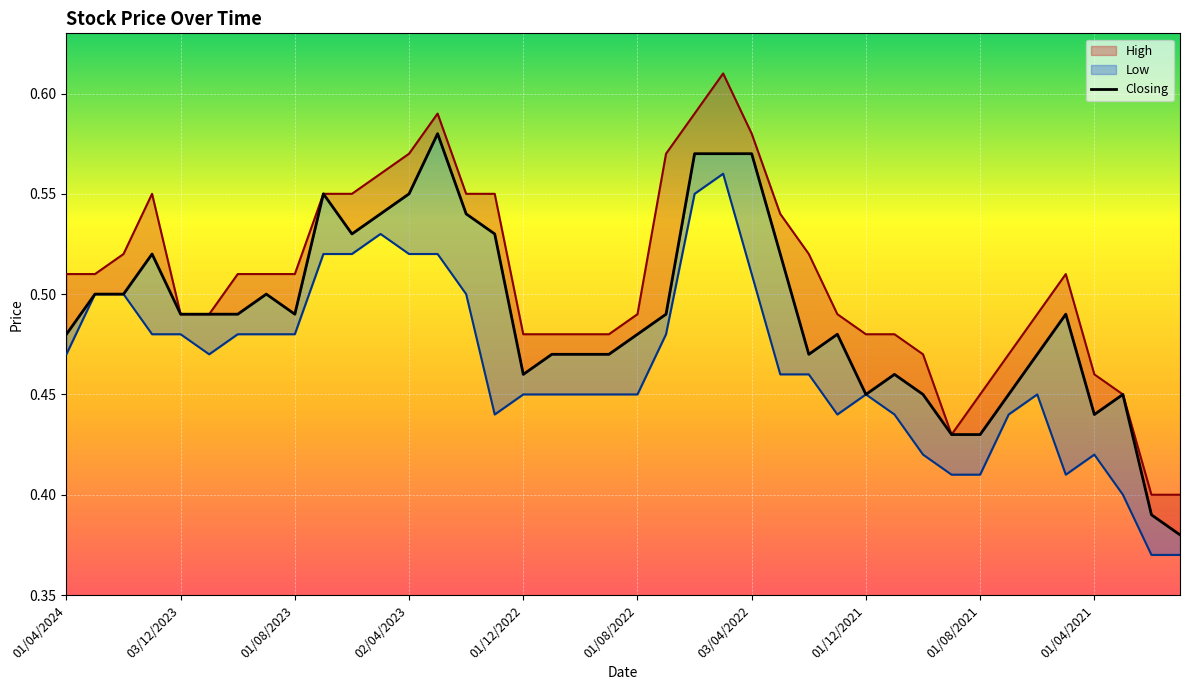

What are all the series names shown in the legend?

High, Closing, Low